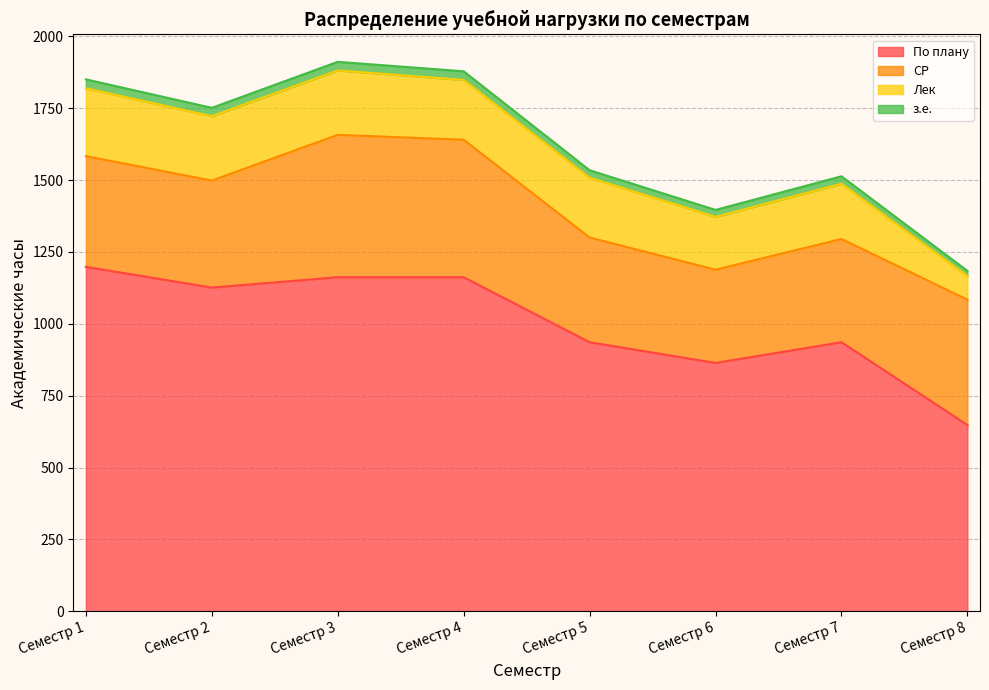

How many distinct data groups are displayed?

4